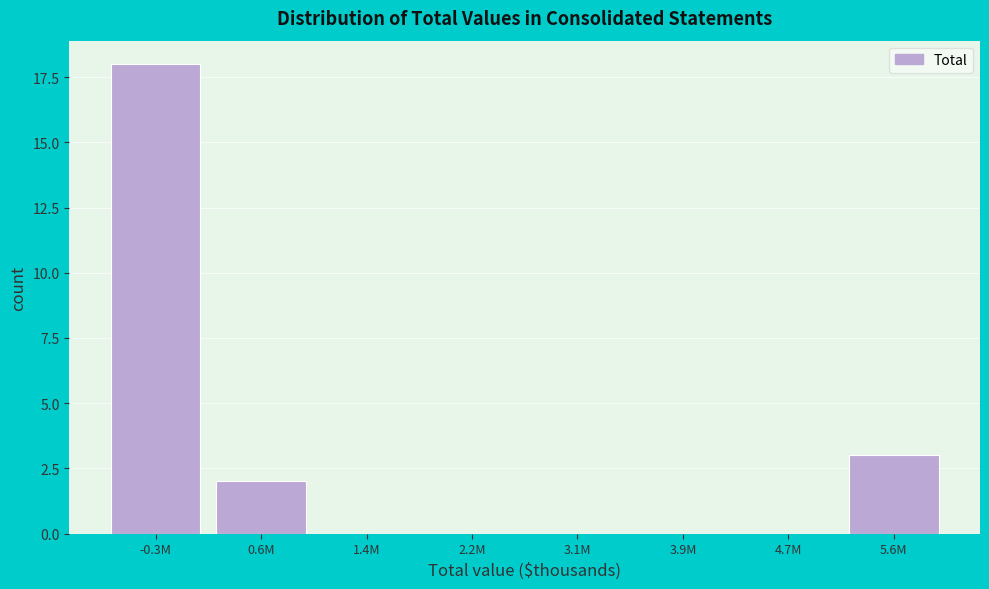

Reading right to left, list all the values displayed in this chart.

5.6M=3	4.7M=0	3.9M=0	3.1M=0	2.2M=0	1.4M=0	0.6M=2	-0.3M=18